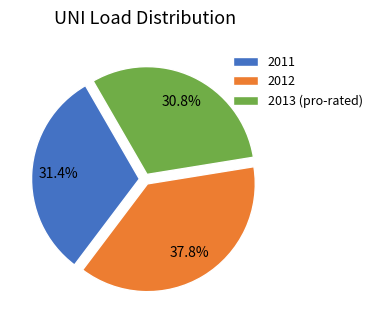

Does any single category account for the majority?

No